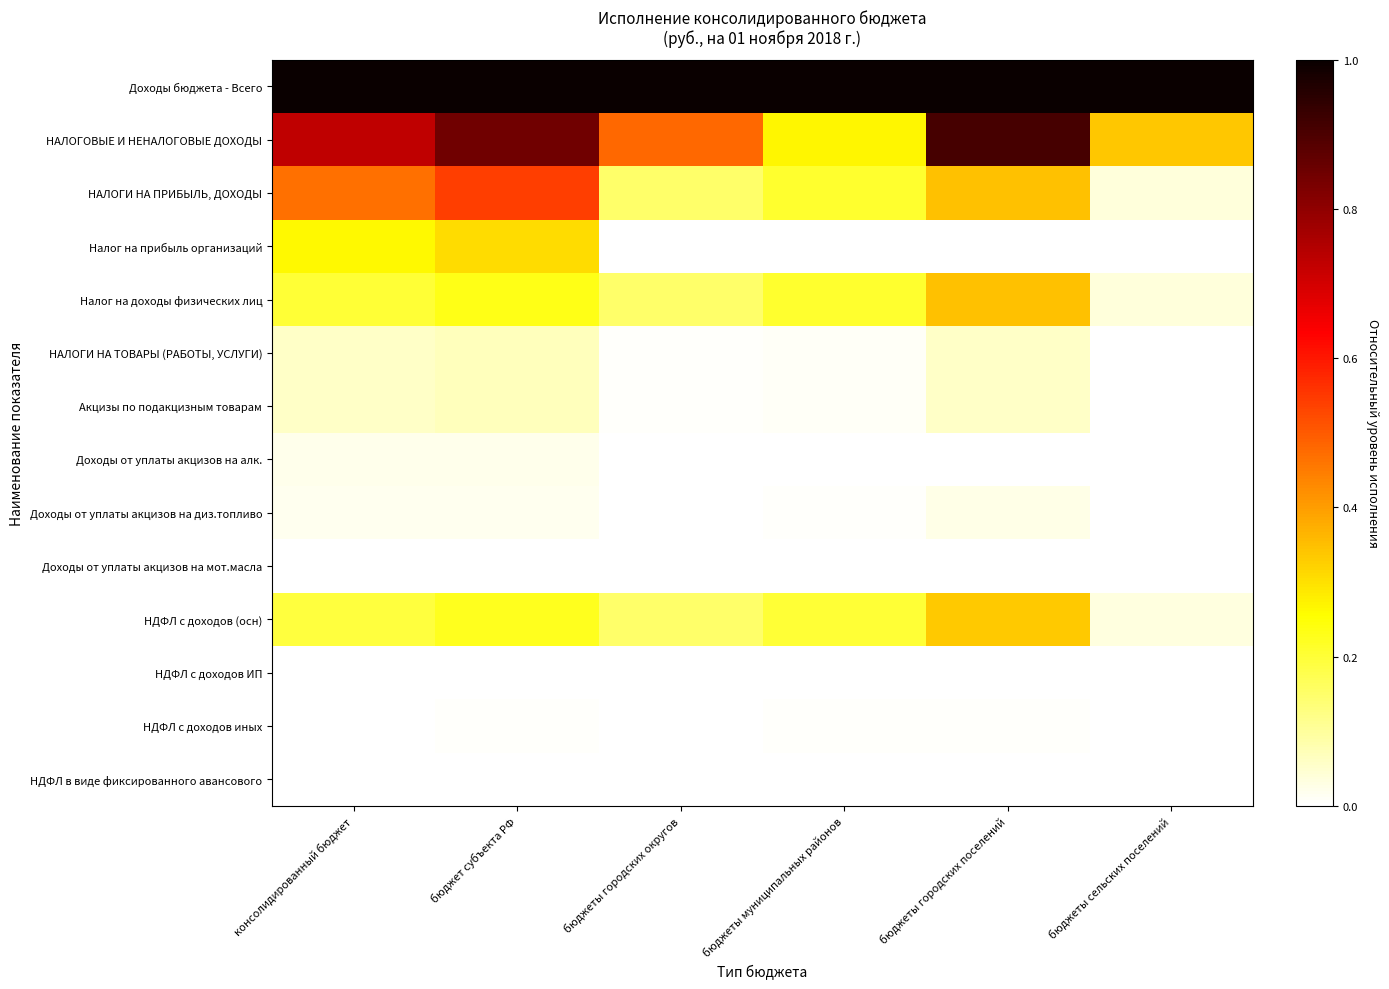

At which category is the sum across all series the highest?

бюджет субъекта РФ